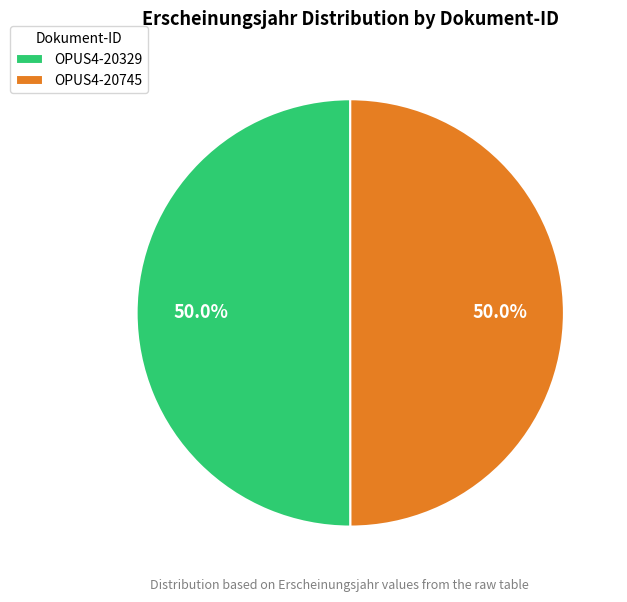

How many slices are in this pie chart?

2